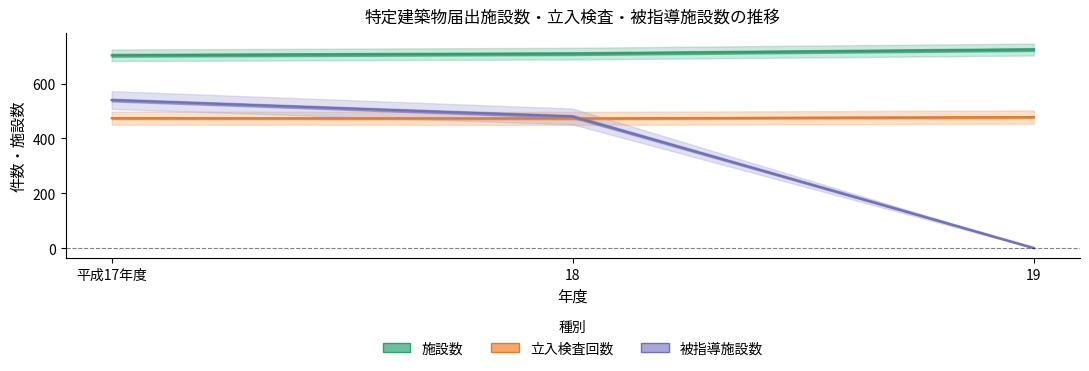

What is the difference between the 被指導施設数 values at 平成17年度 and 18?

60